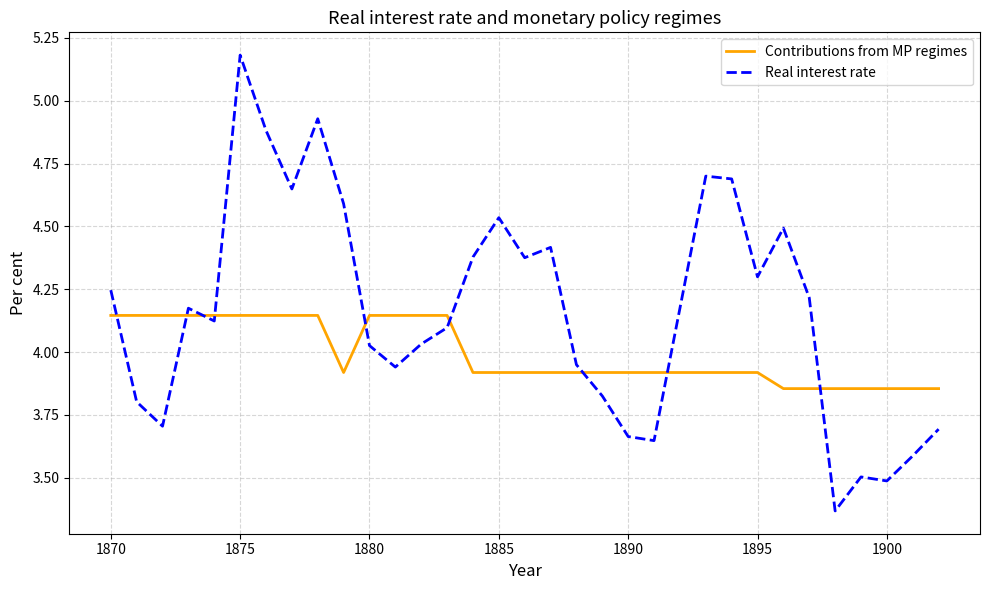

List the series in order of their overall mean, highest first.

Real interest rate, Contributions from MP regimes